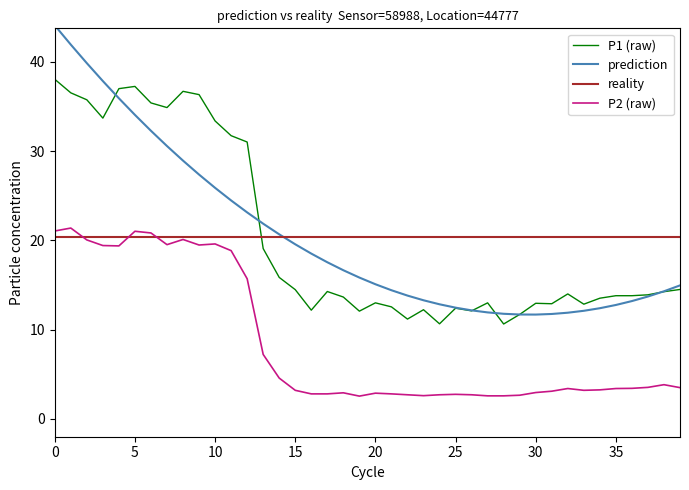

True or false: P1 (raw) and prediction cross at least once.

True